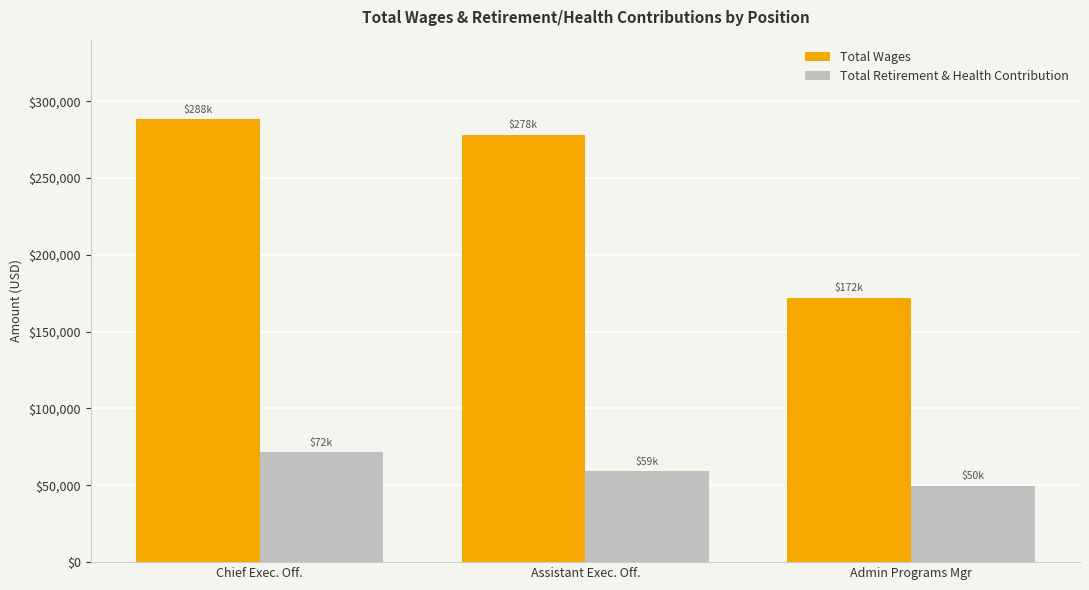

Rank the series by their average value, from highest to lowest.

Total Wages, Total Retirement & Health Contribution